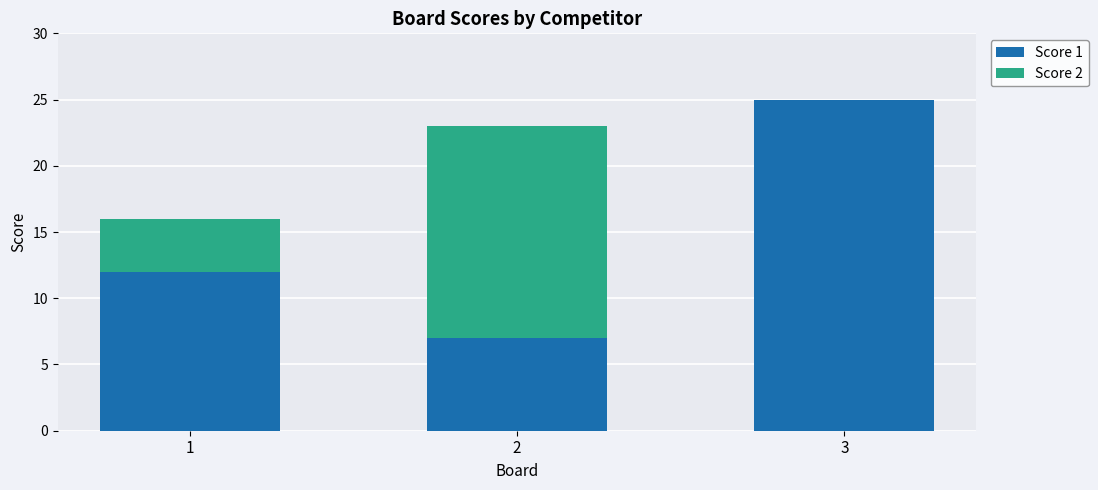

True or false: Score 1 has a value of 39 at 3.

False